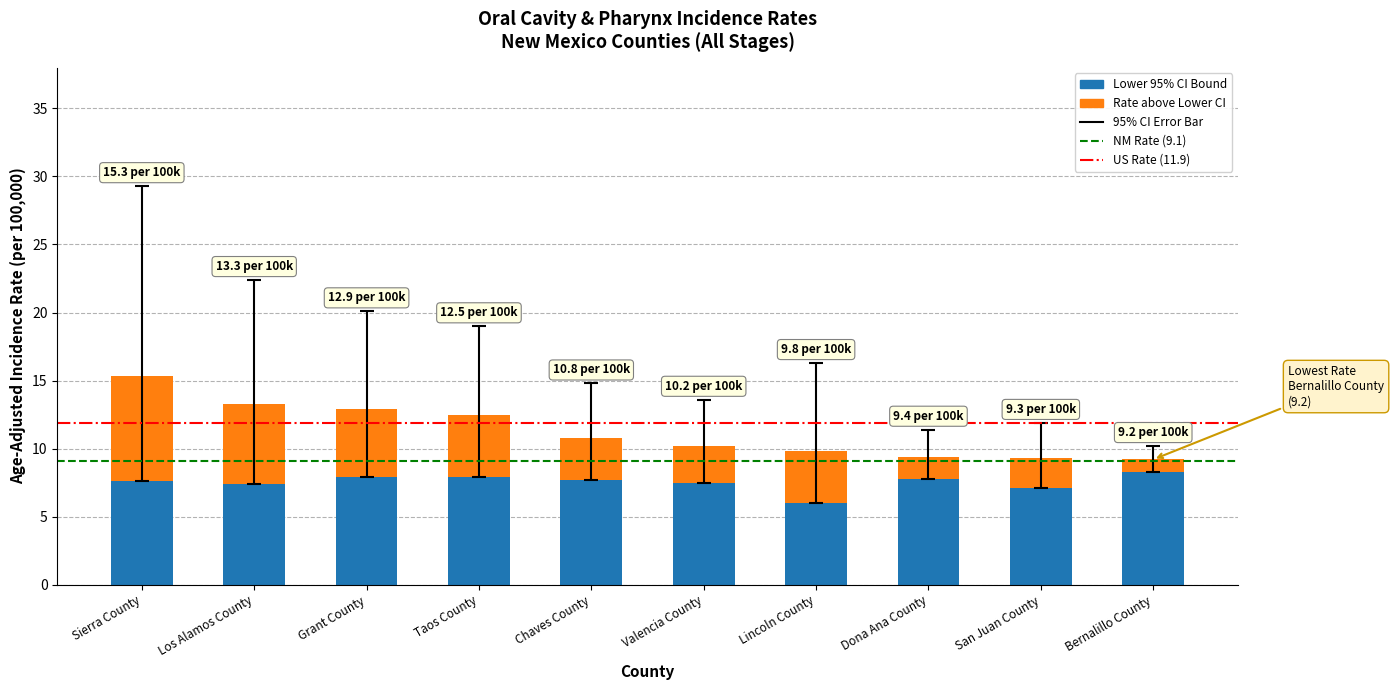

The Lower 95% CI Bound series shows 7.7 at Chaves County. True or false?

True